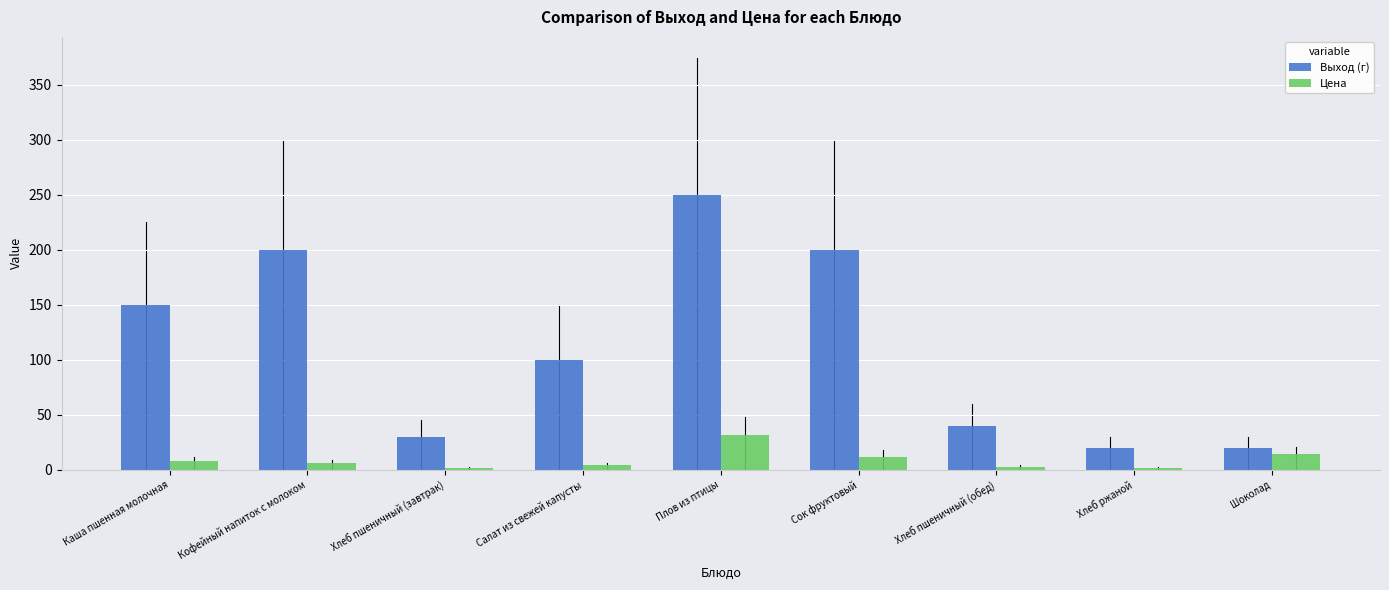

What is the total value across all series at Хлеб ржаной?

22.0